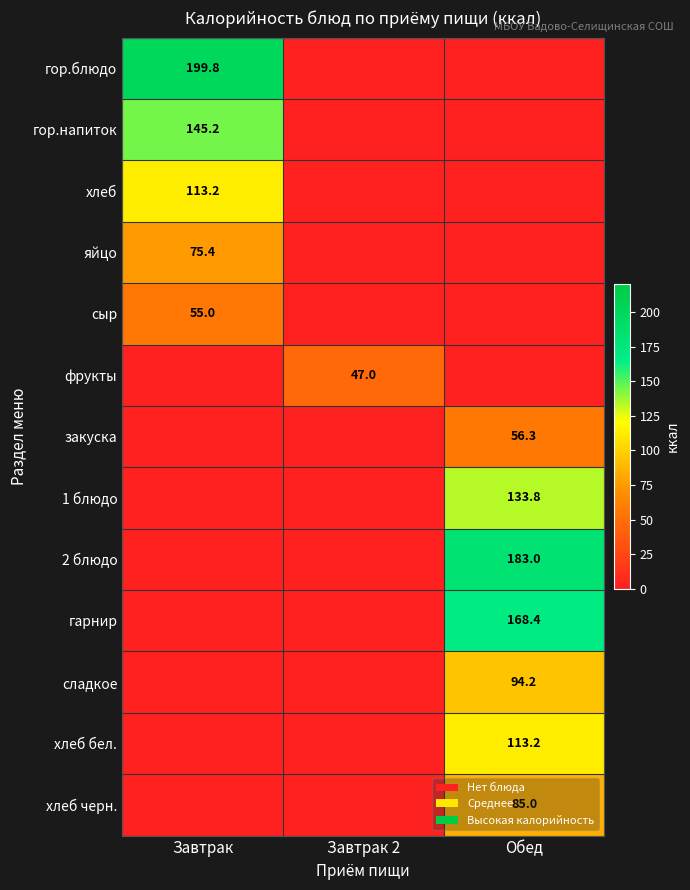

Is the value of 1 блюдо at Обед greater than the value of гор.блюдо at Завтрак?

No